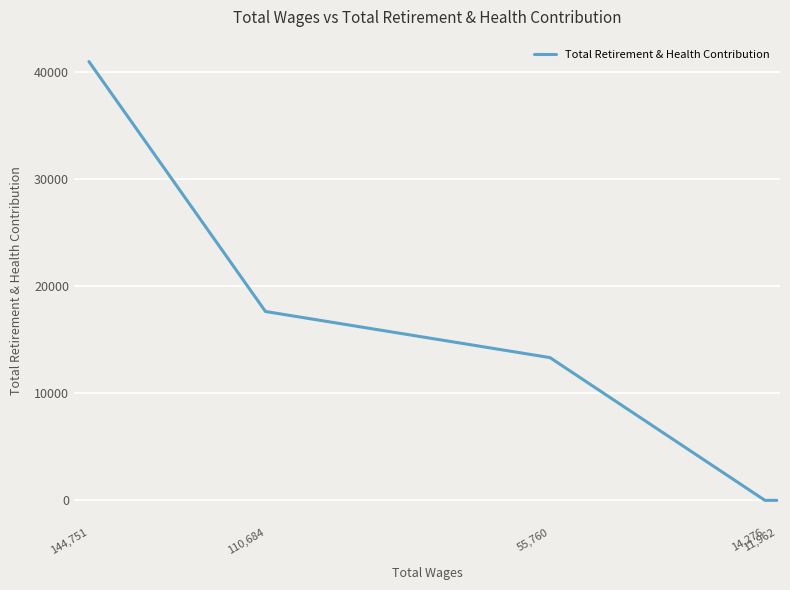

Does the chart display data point markers on the line(s)?

No